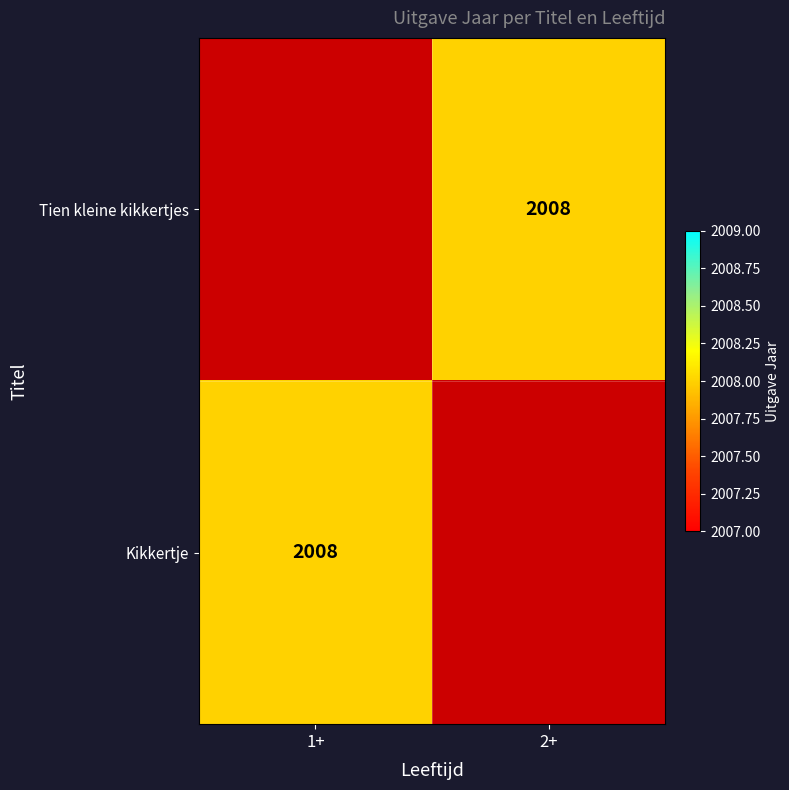

Rank the series by their maximum value, from highest to lowest.

Tien kleine kikkertjes, Kikkertje